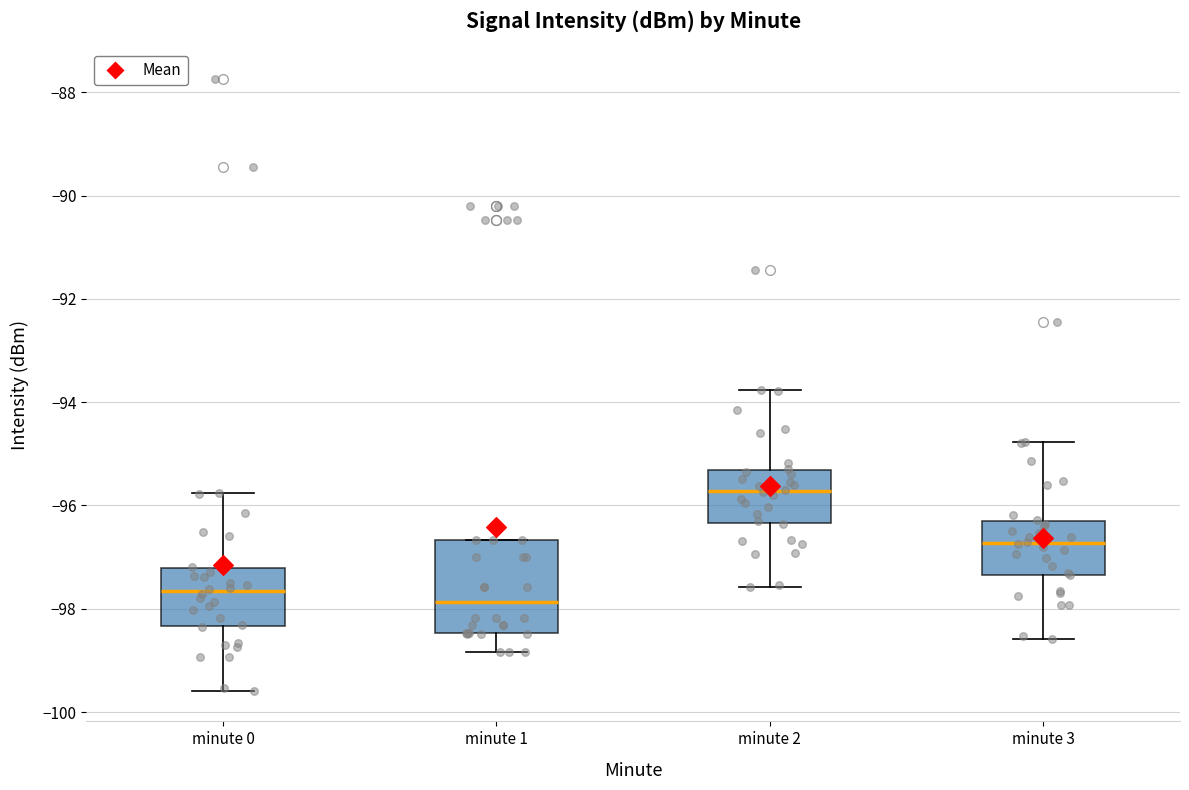

Which box's median line is the highest?

minute 2